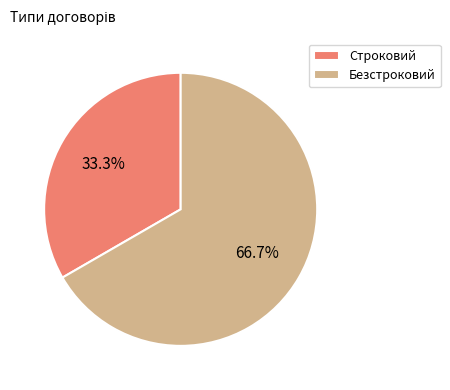

Rank the categories by value from lowest to highest.

Строковий, Безстроковий